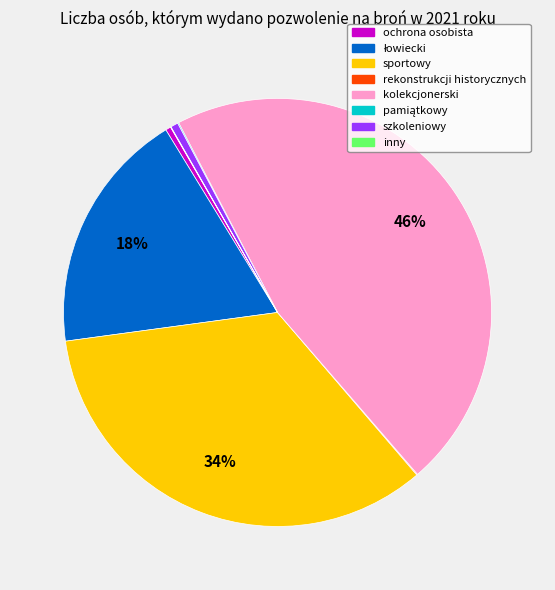

Which category has the biggest portion of the pie?

kolekcjonerski